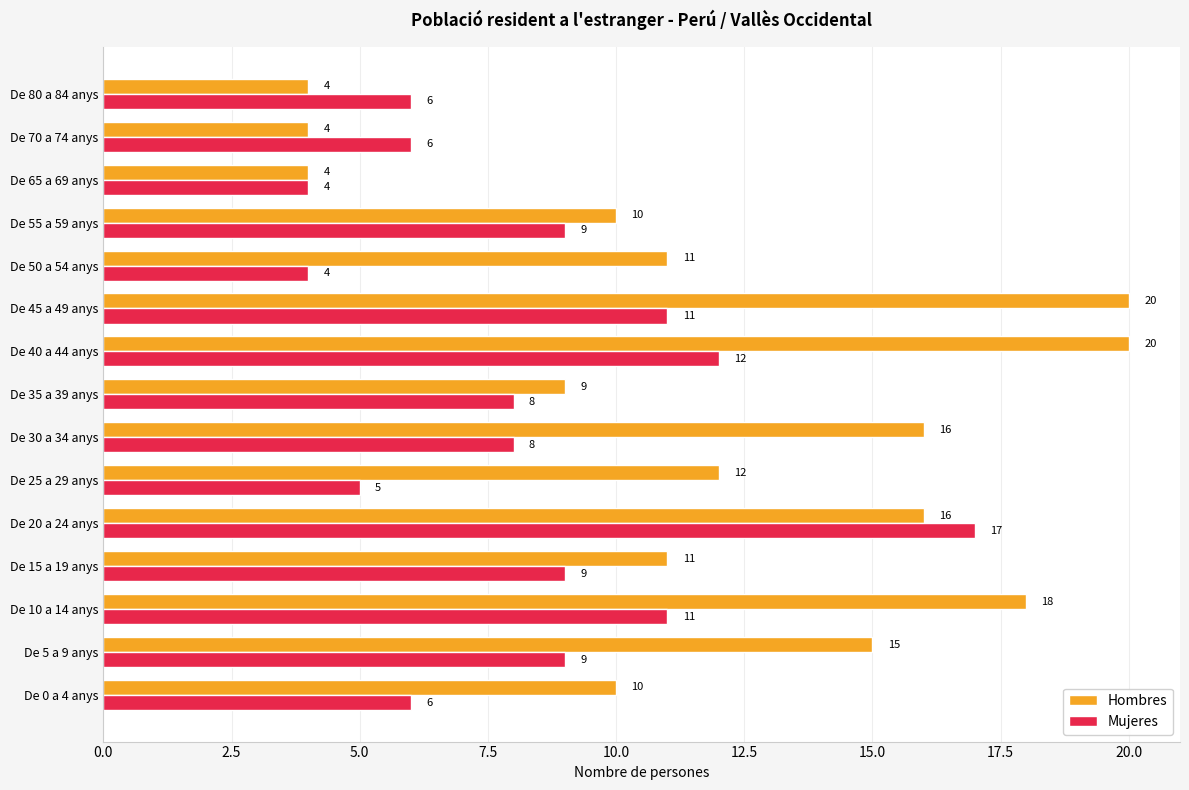

What is the sum of all Mujeres values?

125